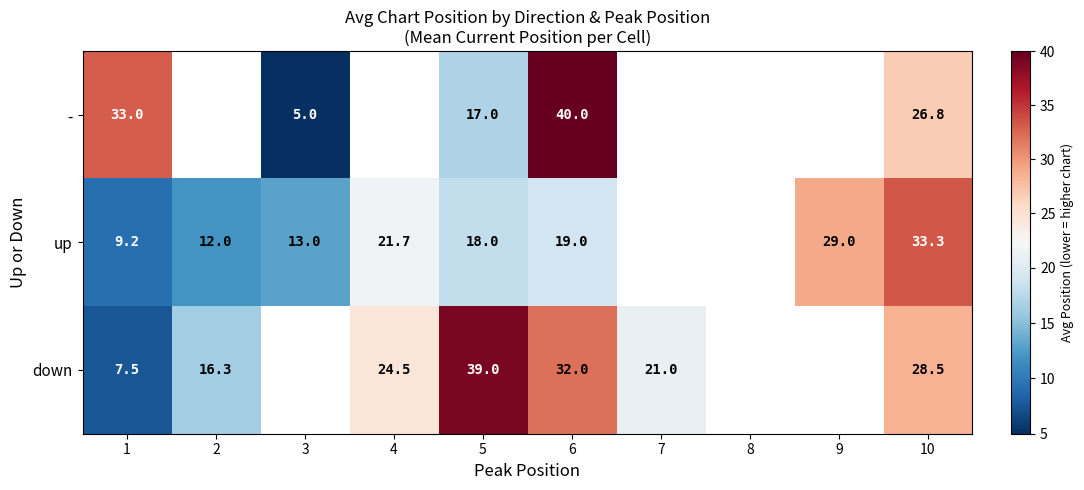

The value of up at 5 is 18.0. True or false?

True